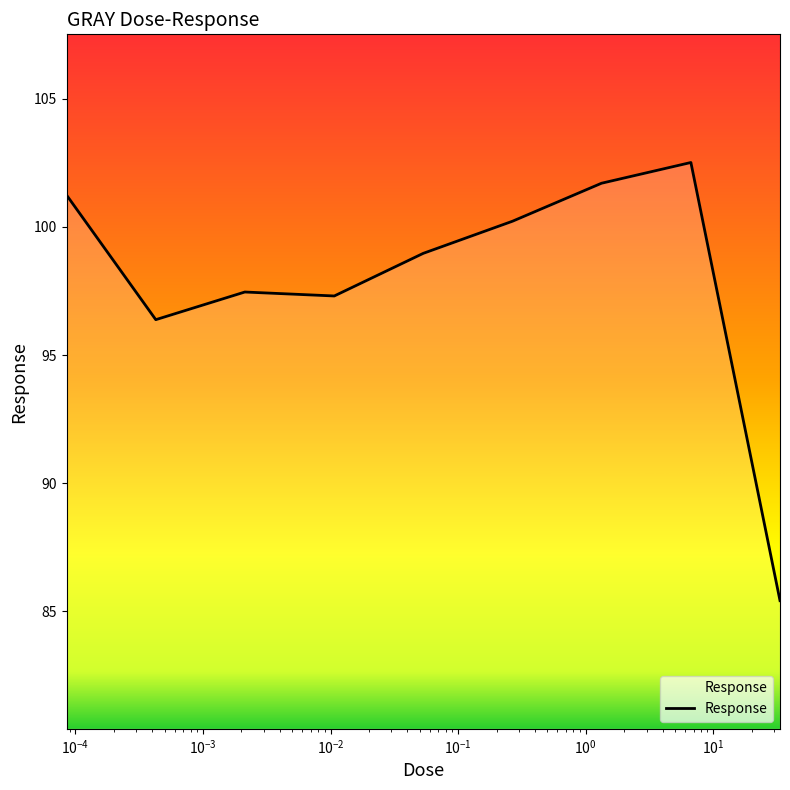

What is the difference between the maximum and minimum values?

17.1